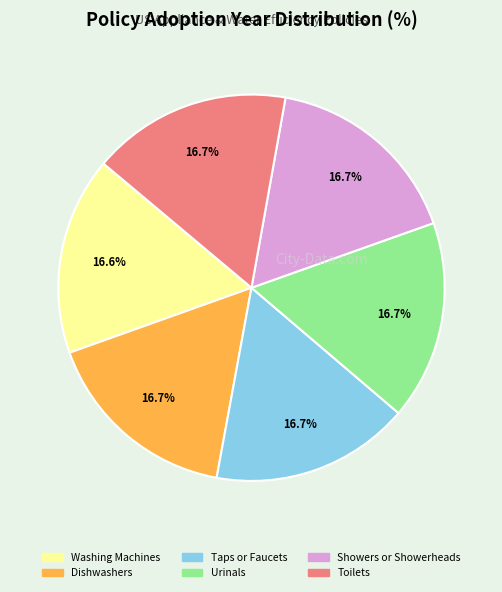

What is the ratio of the value at Dishwashers to the value at Showers or Showerheads?

1.0